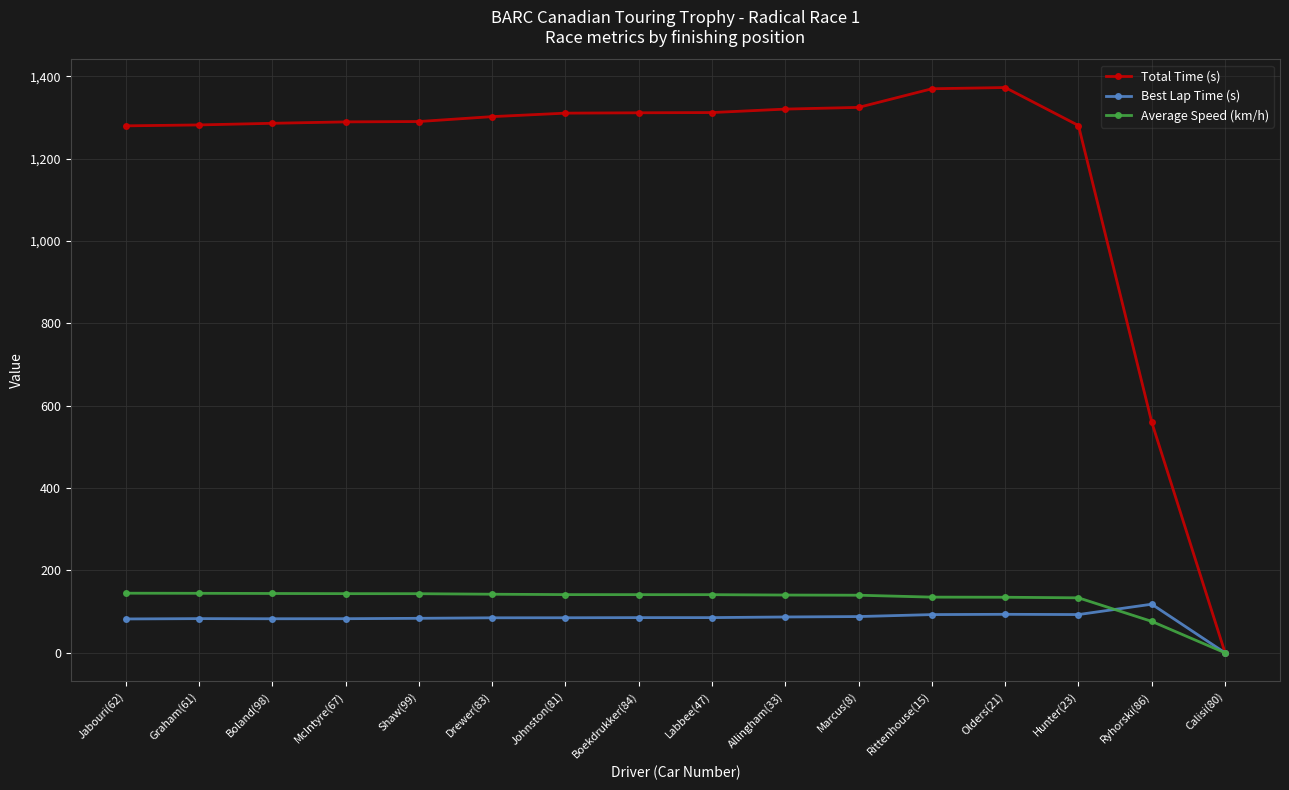

What is the label of the 16th point from the right?

Jabouri(62)